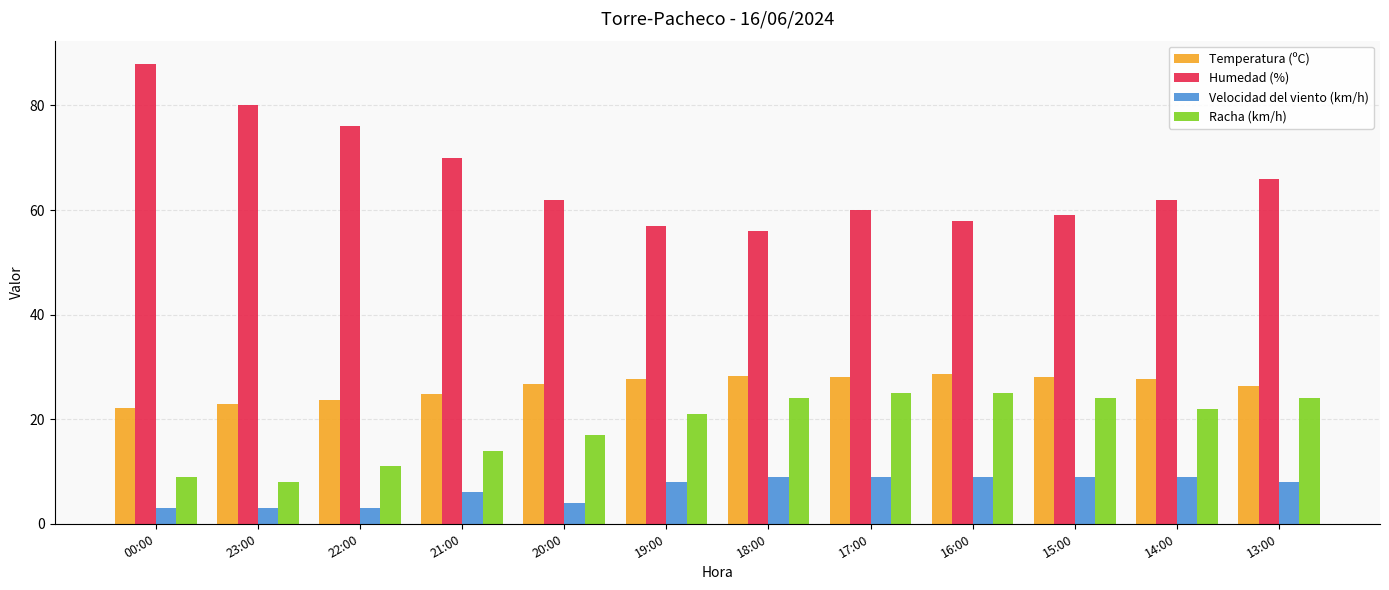

What are all the series names shown in the legend?

Temperatura (ºC), Humedad (%), Velocidad del viento (km/h), Racha (km/h)